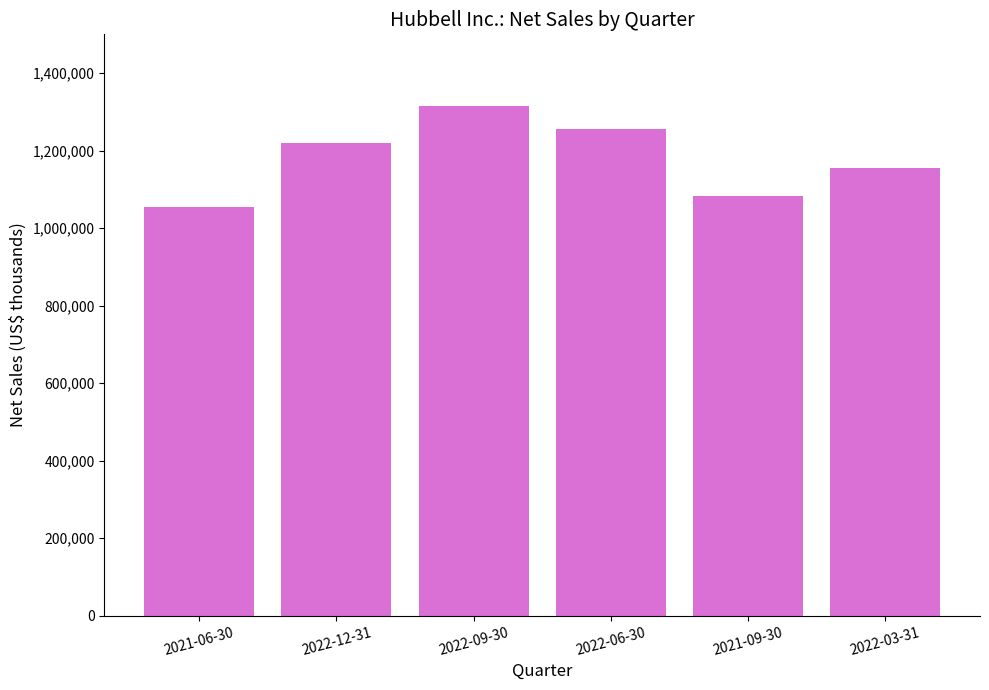

Count the number of data series in this chart.

1